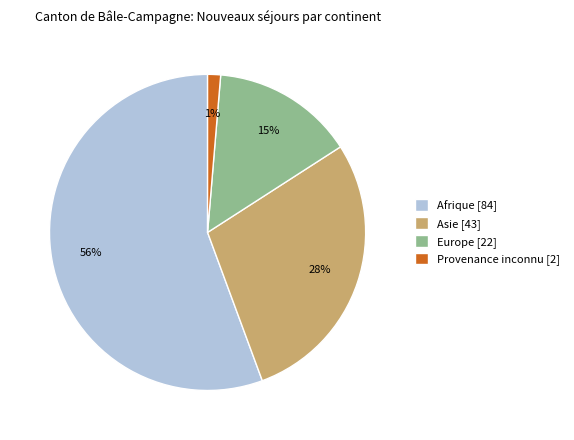

Which slice represents more than half of the pie?

Afrique [84]